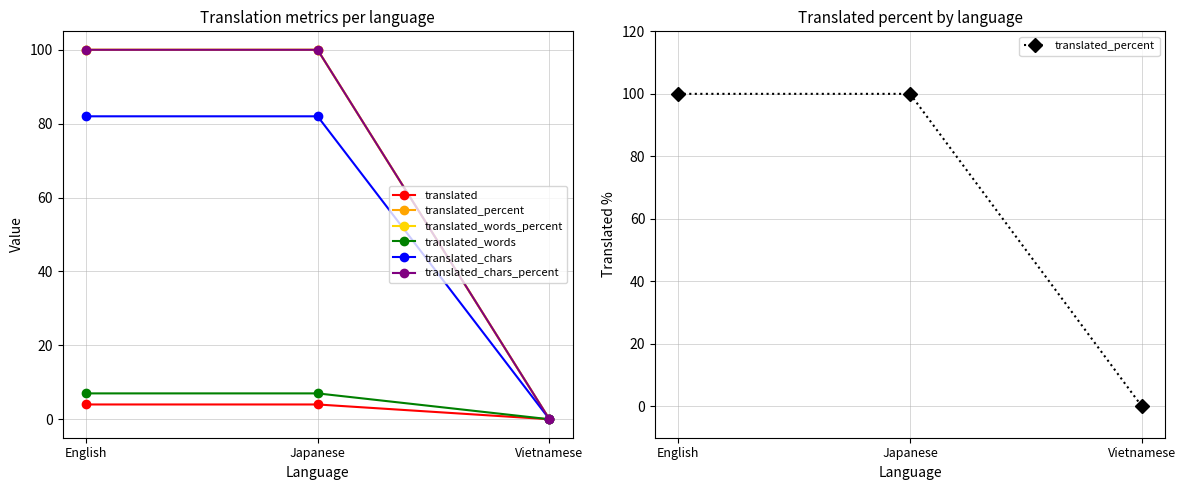

At English, list the series in order from largest to smallest.

translated_percent, translated_words_percent, translated_chars_percent, translated_chars, translated_words, translated